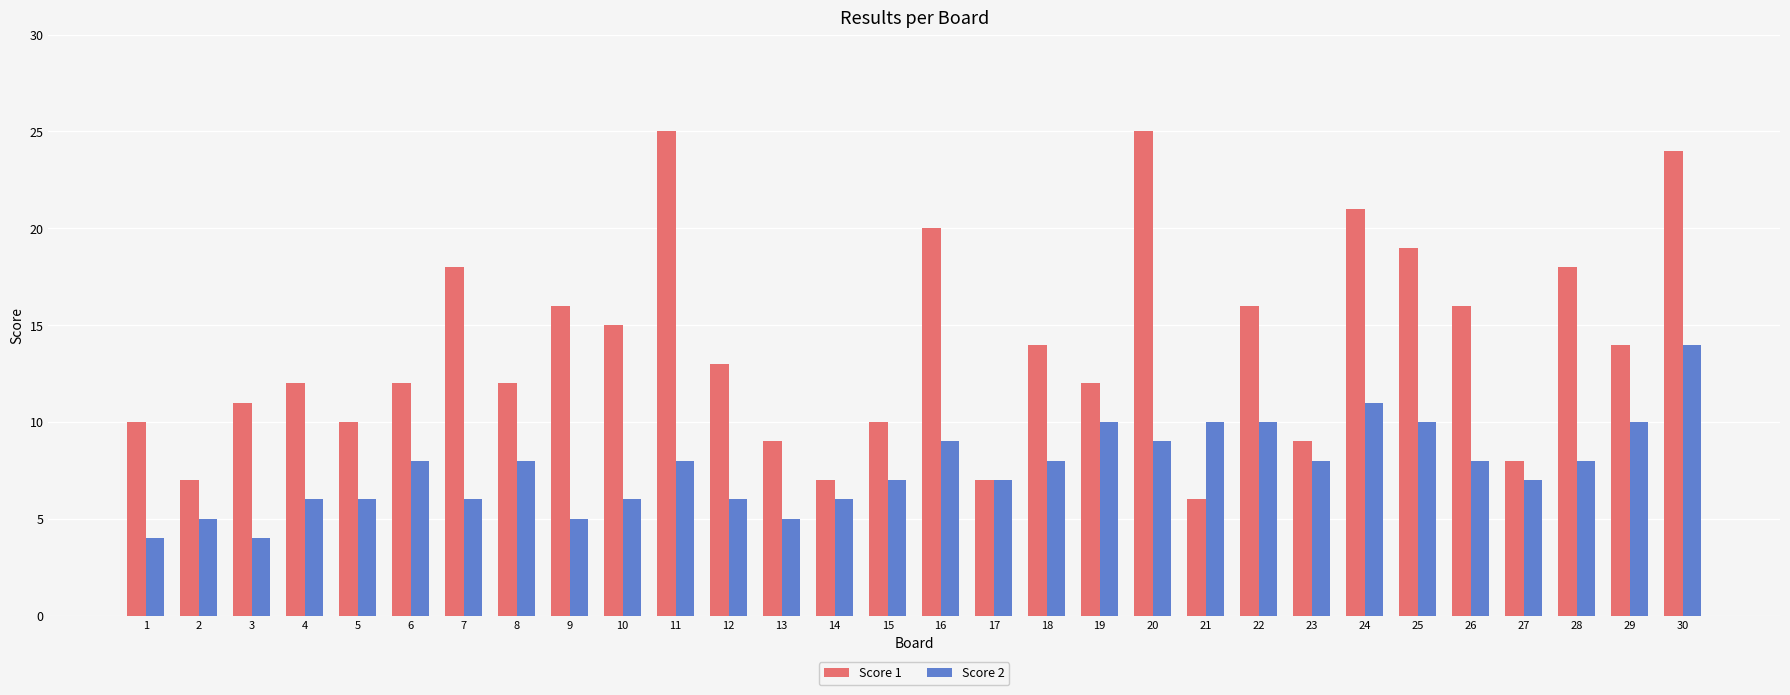

What is the value of the Score 2 bar at the 19th from the left?

10